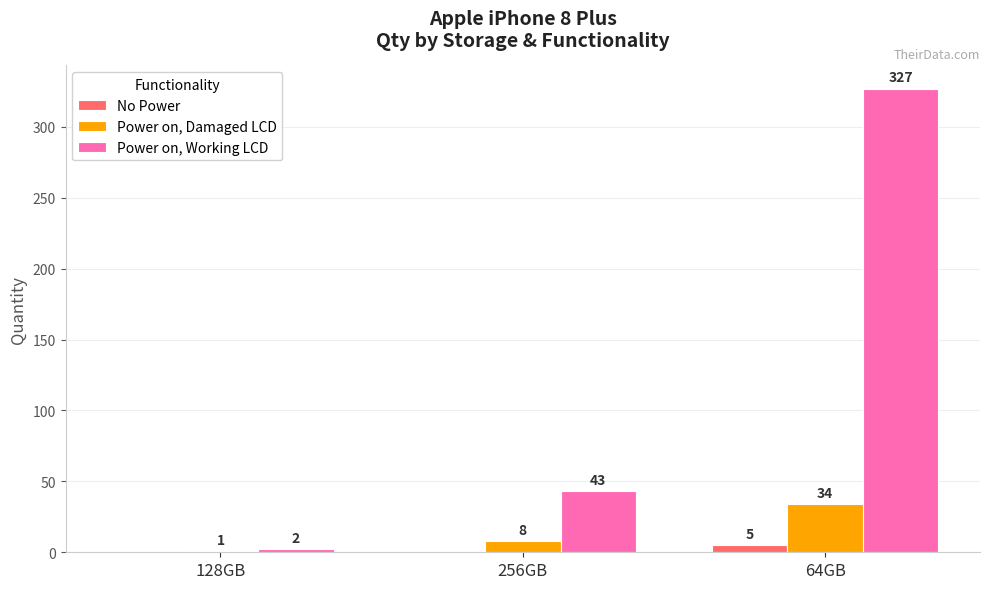

What is the sum of all Power on, Damaged LCD values?

43